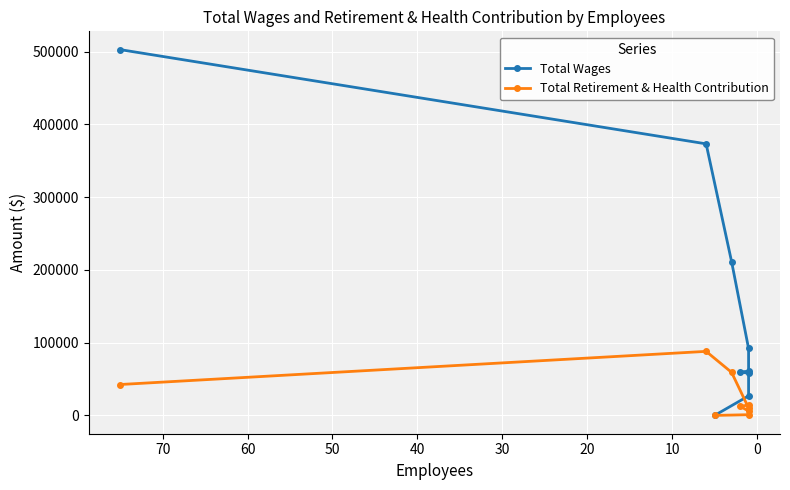

What is the value of the Total Wages point at the 7th from the left?

57909